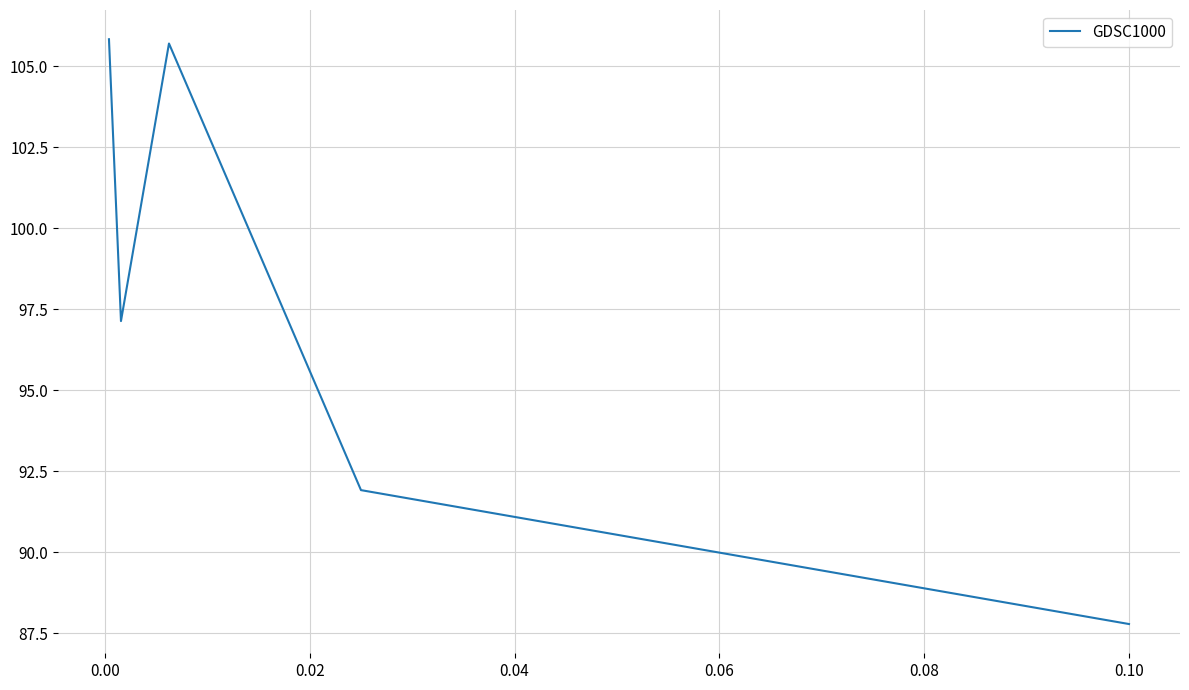

How many values are below 97?

2